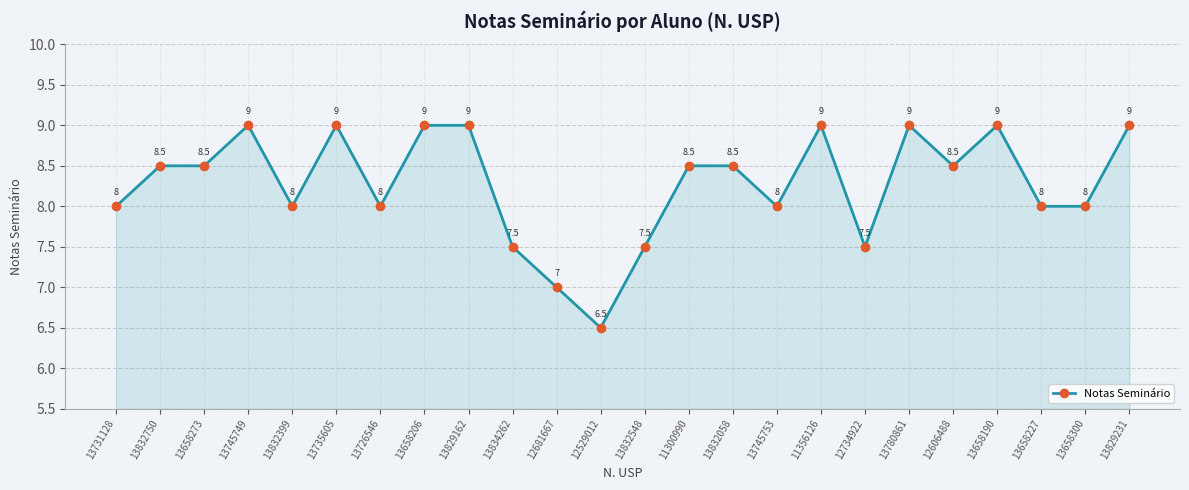

Reading left to right, list all the values displayed in this chart.

13731128=8.0	13832750=8.5	13658273=8.5	13745749=9.0	13832399=8.0	13735605=9.0	13726546=8.0	13658206=9.0	13829162=9.0	13834262=7.5	12681667=7.0	12529012=6.5	13832548=7.5	11300990=8.5	13832058=8.5	13745753=8.0	11356126=9.0	12734922=7.5	13780861=9.0	12606488=8.5	13658190=9.0	13658227=8.0	13658300=8.0	13829231=9.0